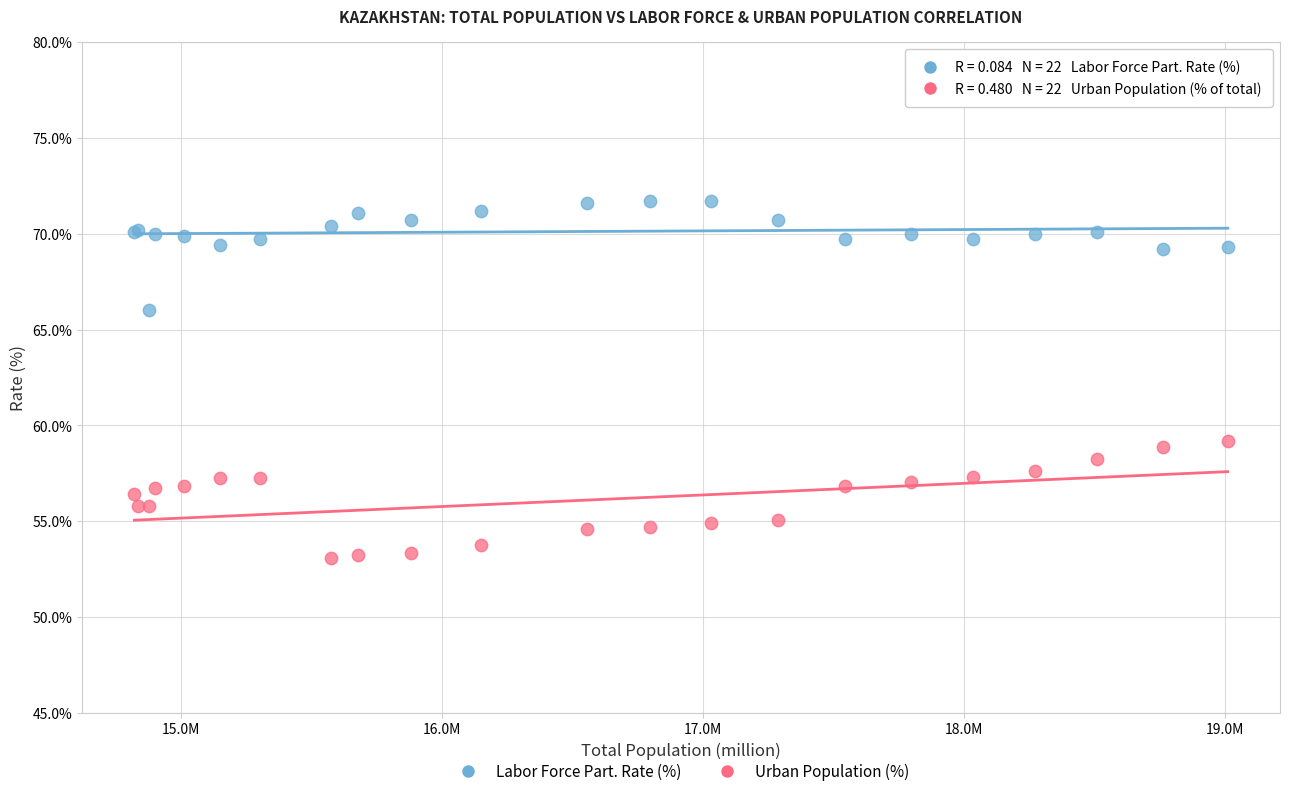

Across all series, what Y value is closest to 62?

59.2